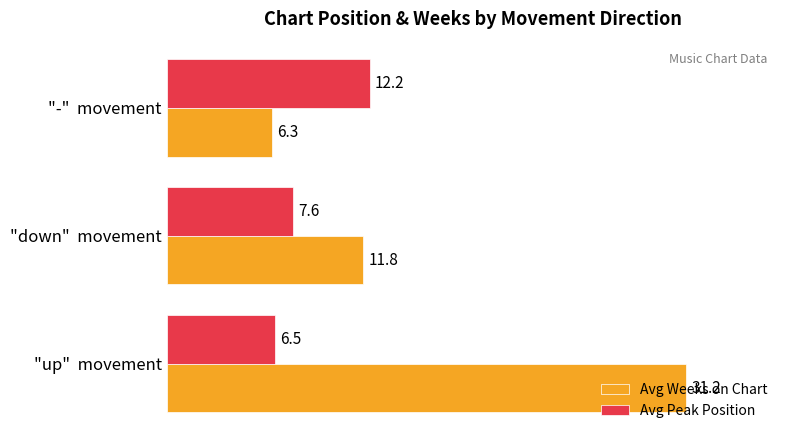

Which series changed the most between "up"  movement and "-"  movement?

Avg Weeks on Chart